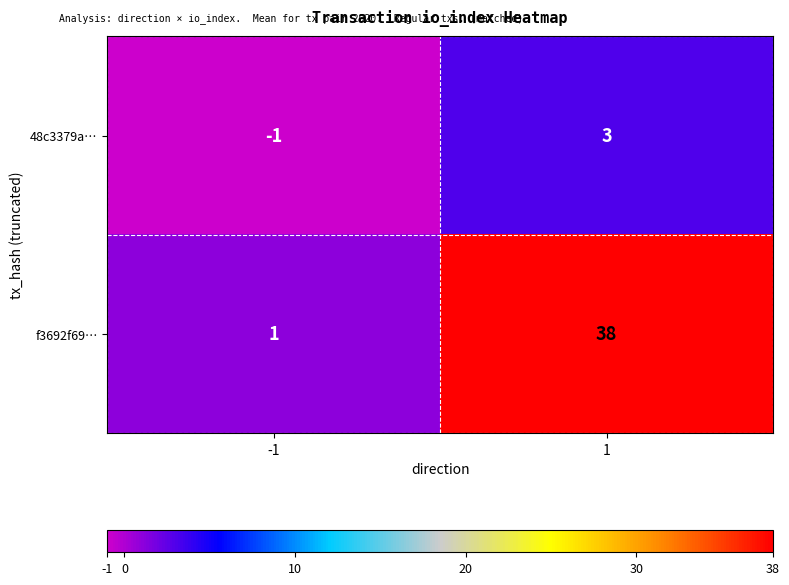

What is the spread (max minus min) of values at -1?

2